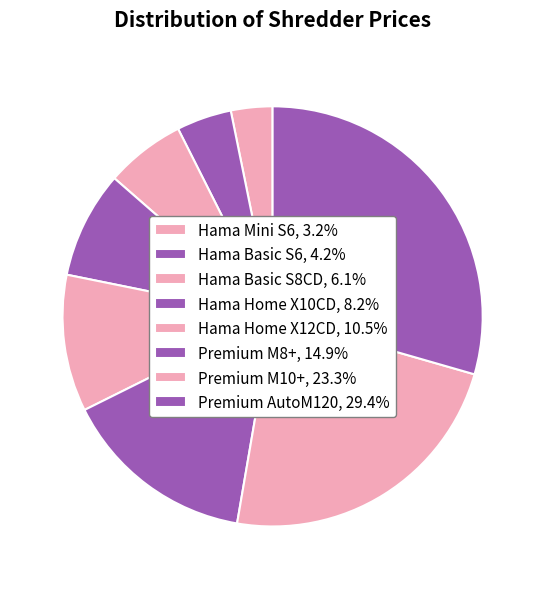

Rank the categories by value from lowest to highest.

Hama Mini S6, Hama Basic S6, Hama Basic S8CD, Hama Home X10CD, Hama Home X12CD, Premium M8+, Premium M10+, Premium AutoM120